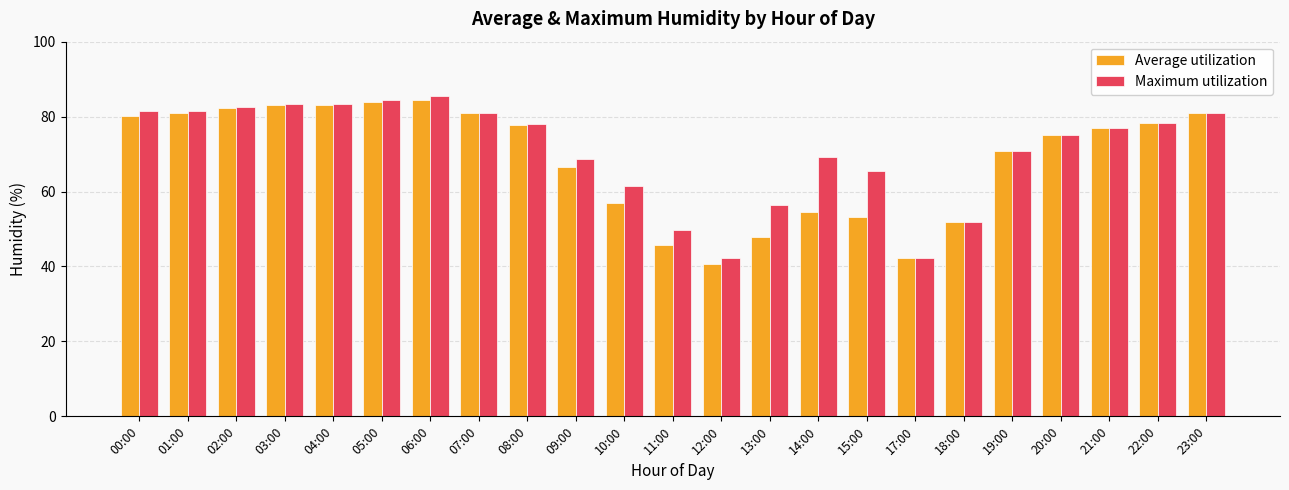

Does the chart contain any negative values?

No